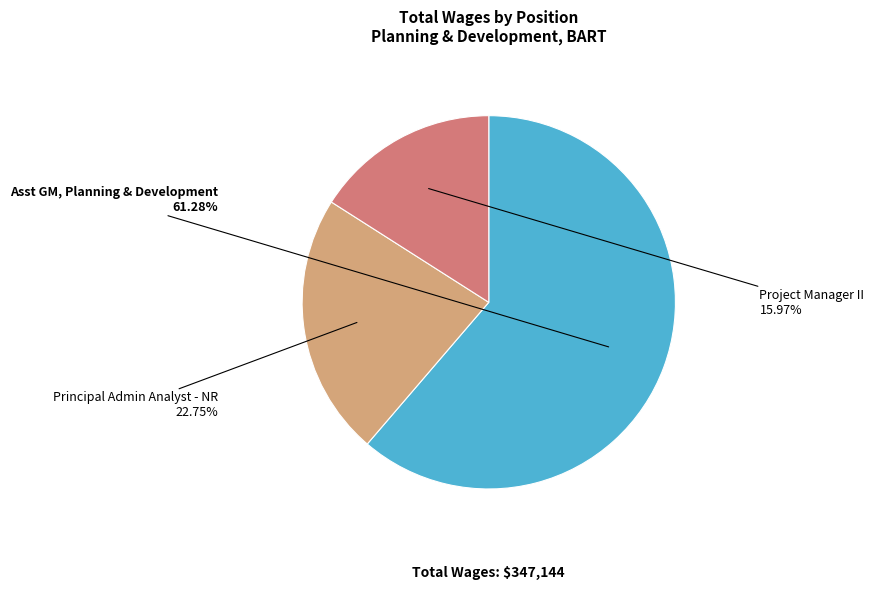

Is Asst GM, Planning & Development the majority of the pie?

Yes